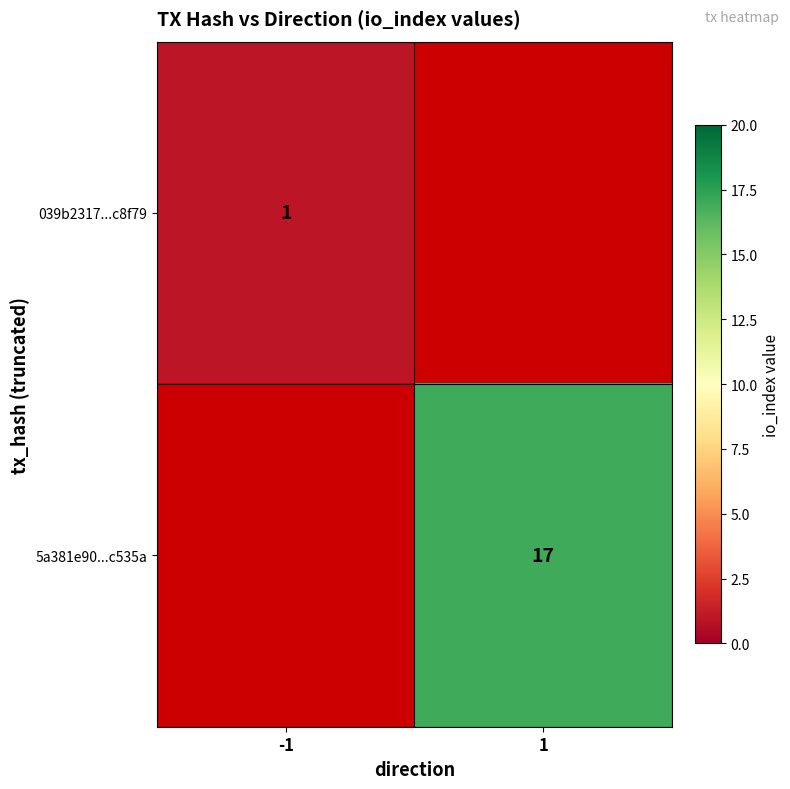

Is it true that 039b2317...c8f79 equals 1 at -1?

True